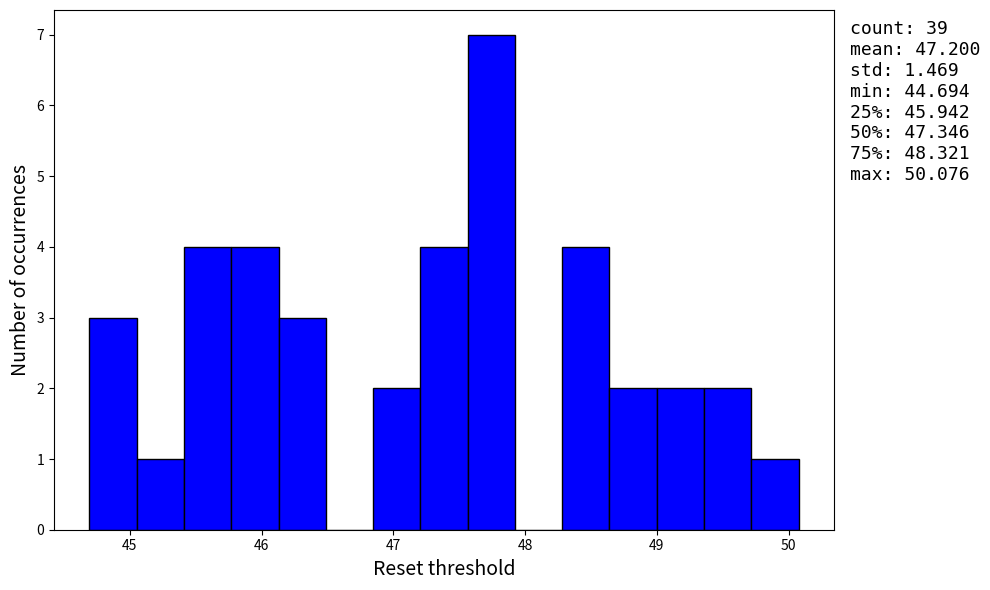

Around what value on the x-axis is the tallest bar? Give the approximate position of its centre, as read against the axis.

47.7